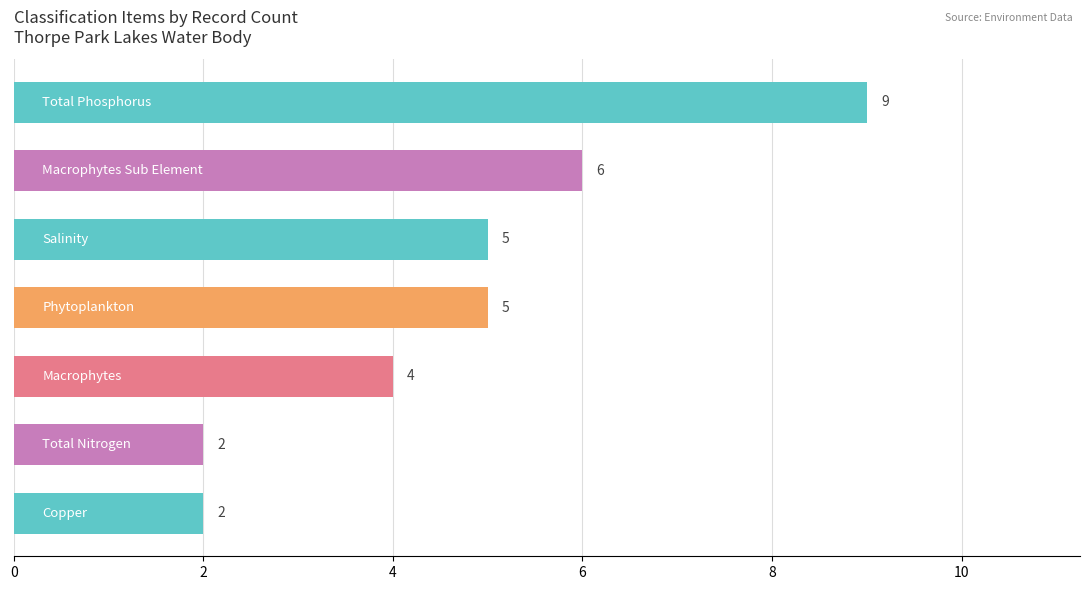

How many categories are shown in the chart?

7